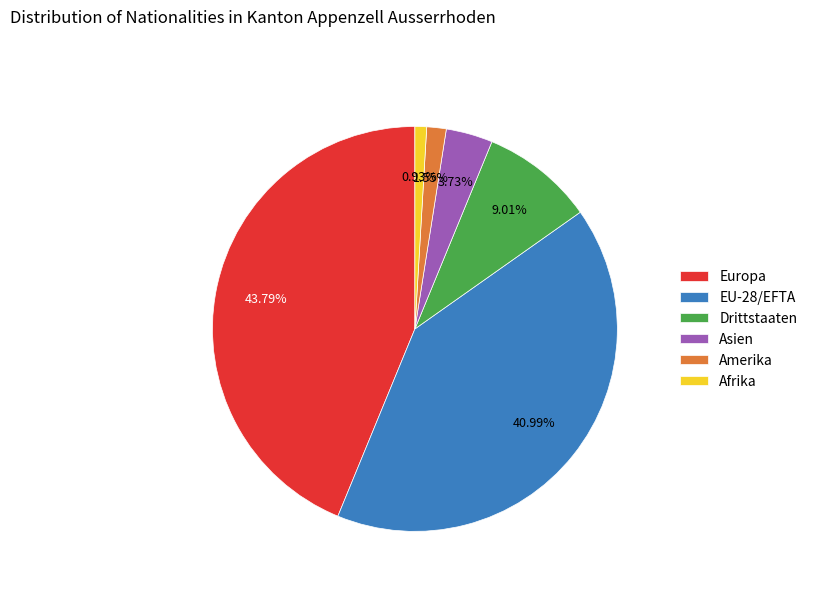

Count the number of slices in the pie.

6